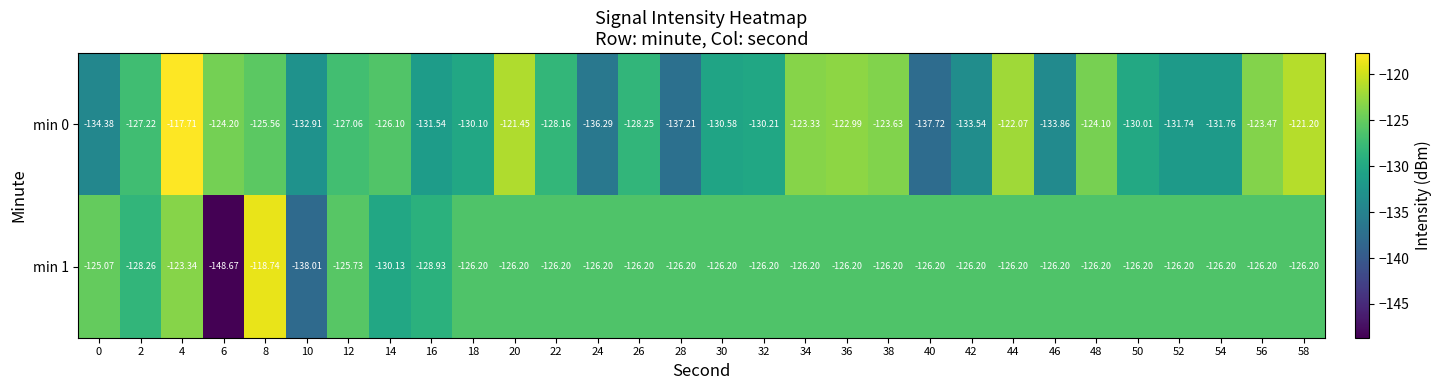

Is the value of min 1 at 34 greater than the value of min 0 at 24?

Yes